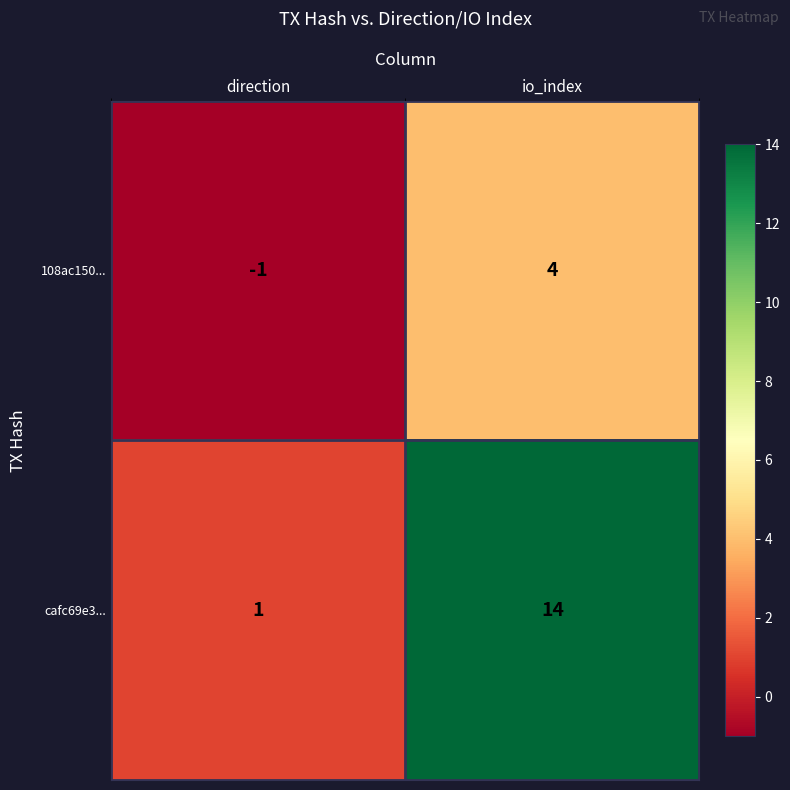

How many data points does each series have?

2